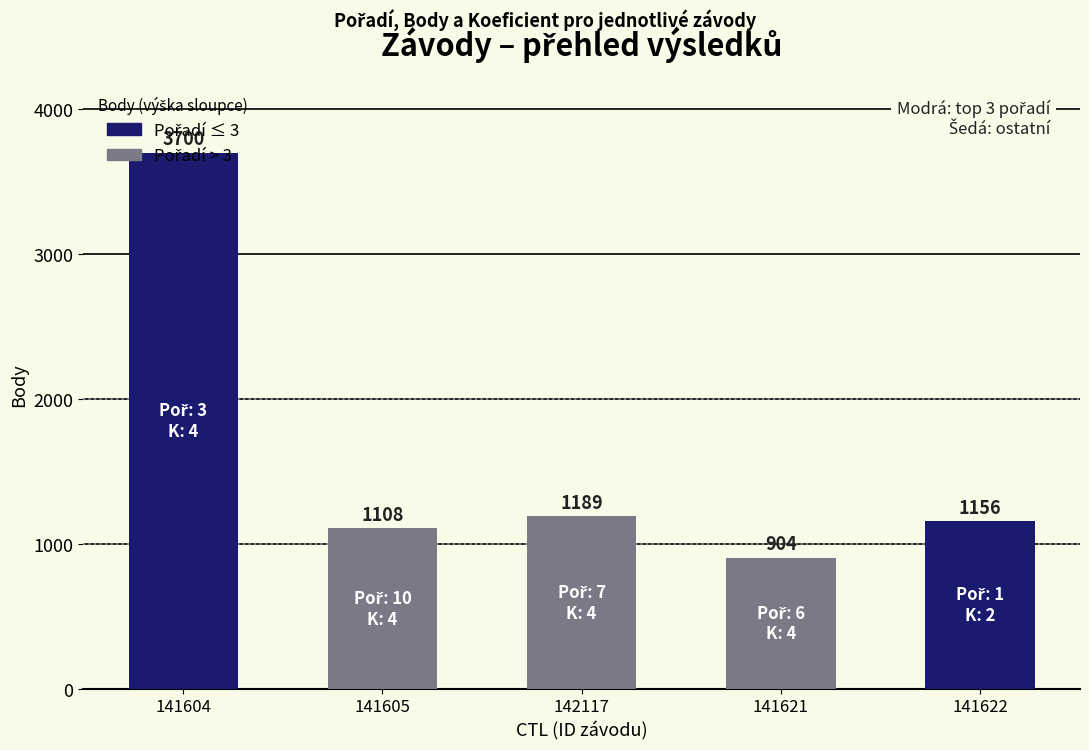

Which category has the lowest value across all series?

141621